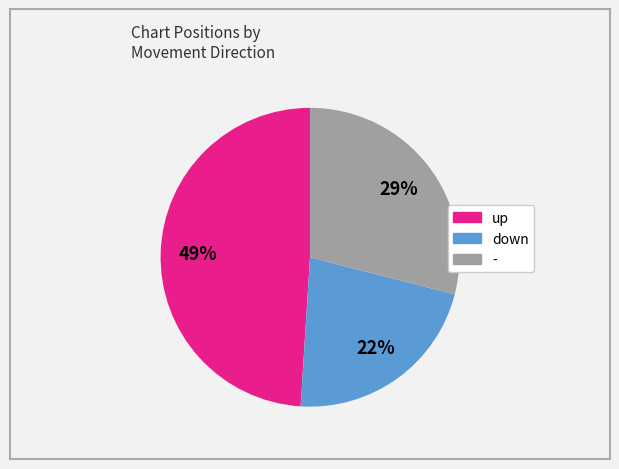

To the nearest percent, what portion does - represent?

29%